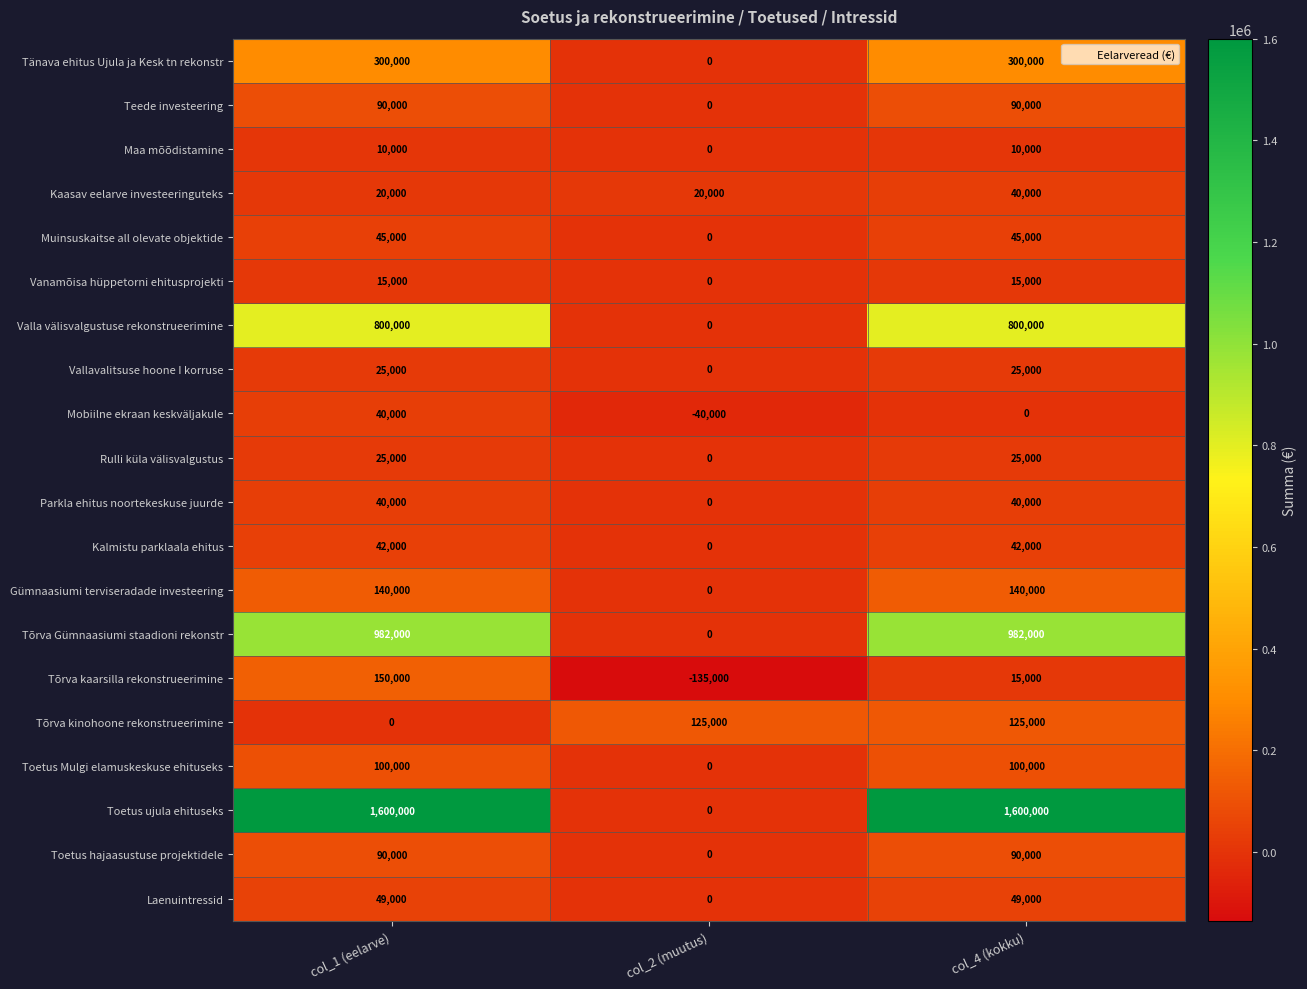

What is the maximum value shown in the chart?

1600000